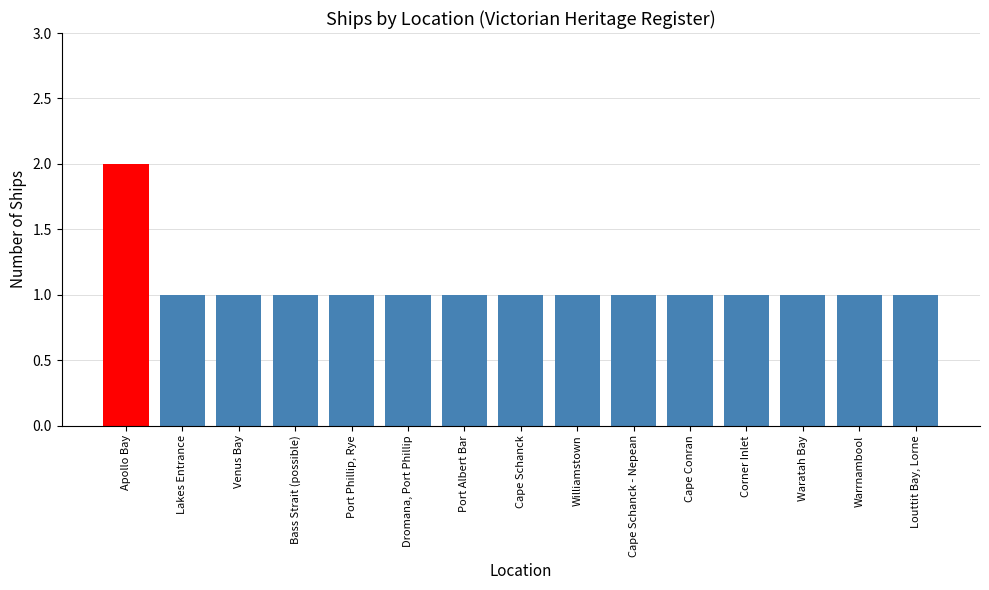

Approximately how many times larger is the value at Cape Conran compared to Waratah Bay?

1.0